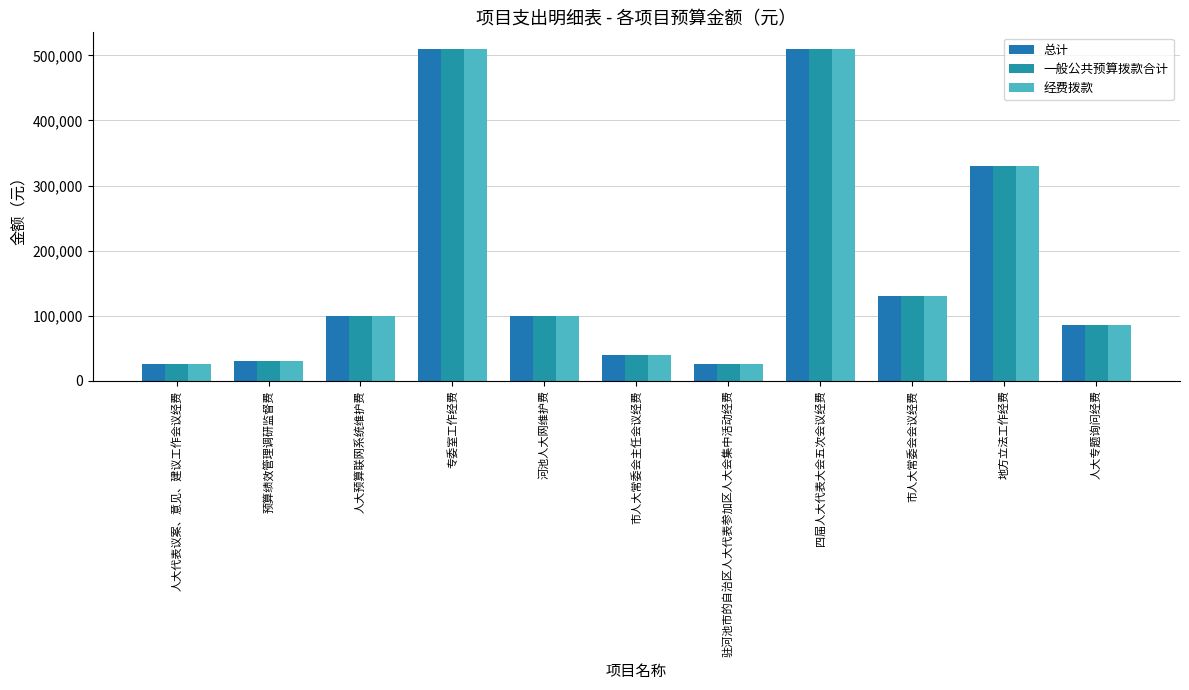

At which category does the chart reach its peak across all series?

专委室工作经费